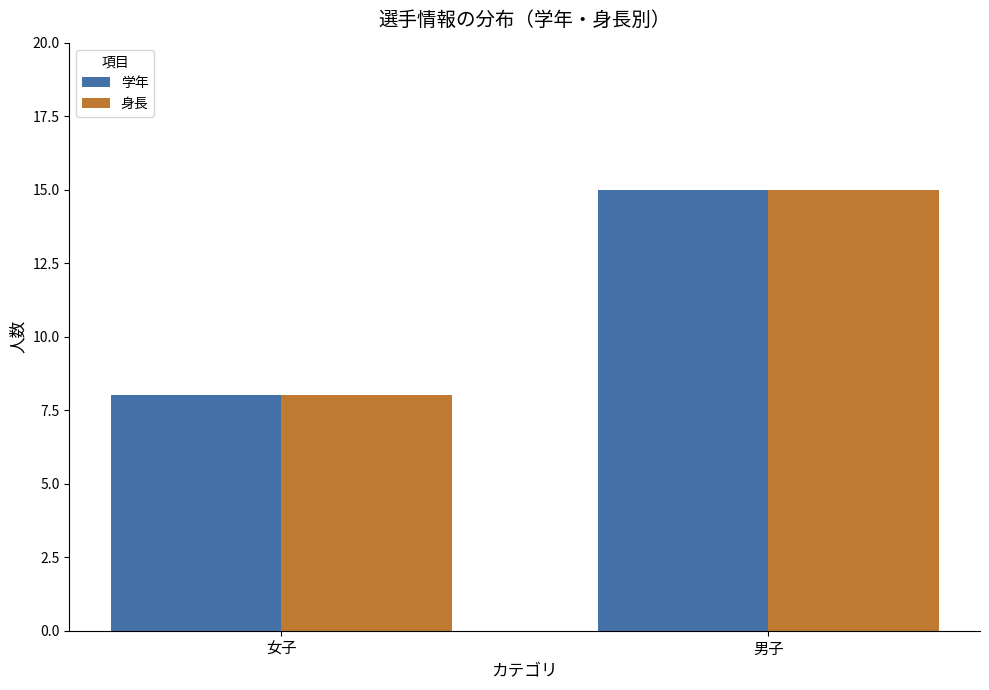

Rank the categories by 学年 value from highest to lowest.

男子, 女子